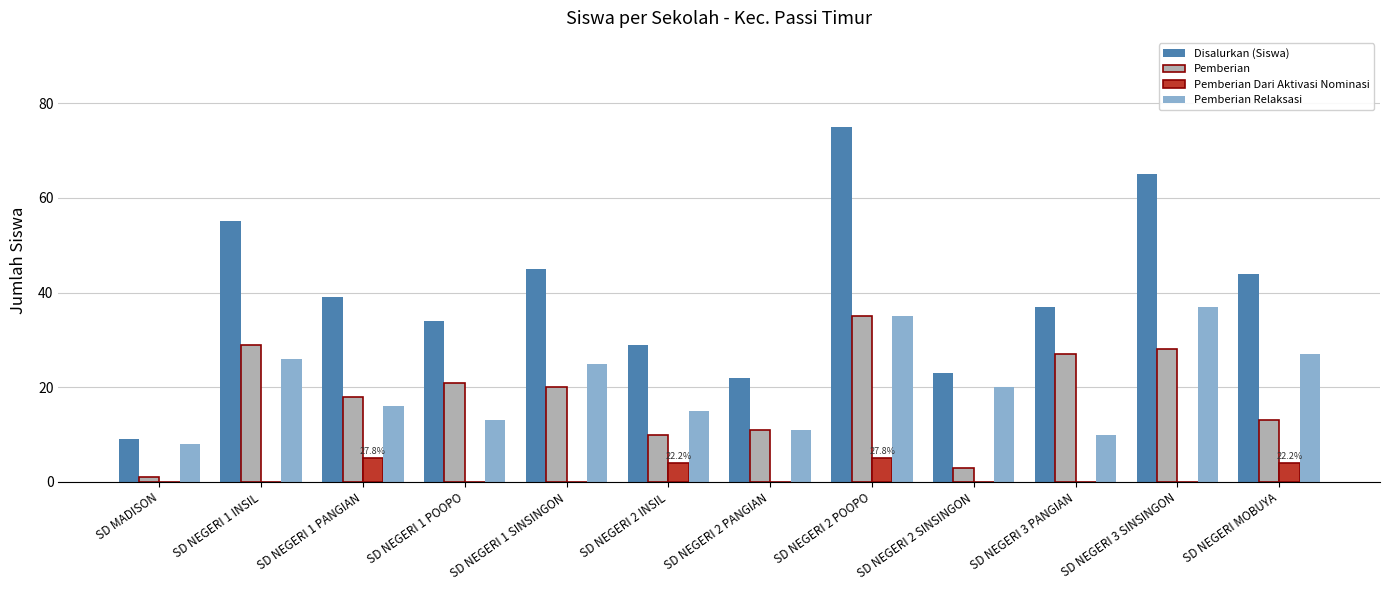

What is the maximum value shown in the chart?

75